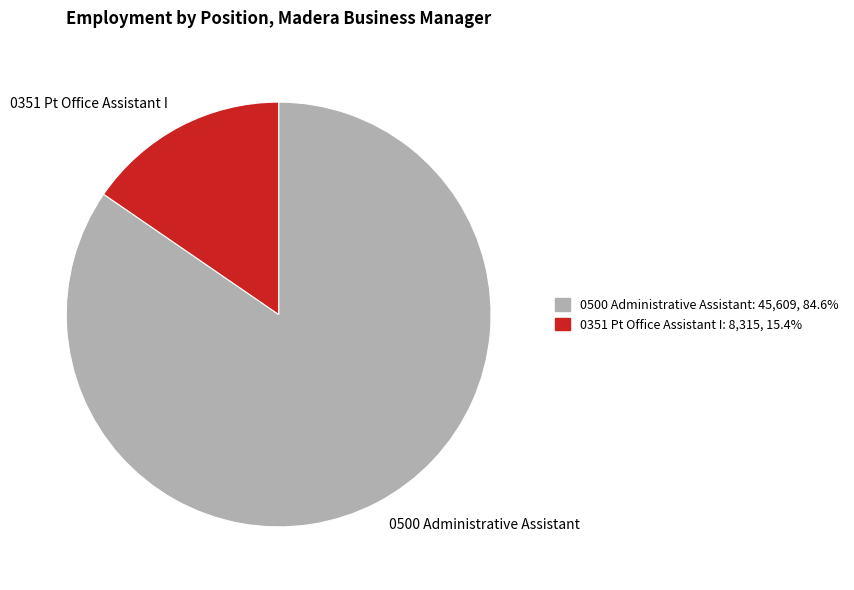

Which has a higher value, 0351 Pt Office Assistant I or 0500 Administrative Assistant?

0500 Administrative Assistant